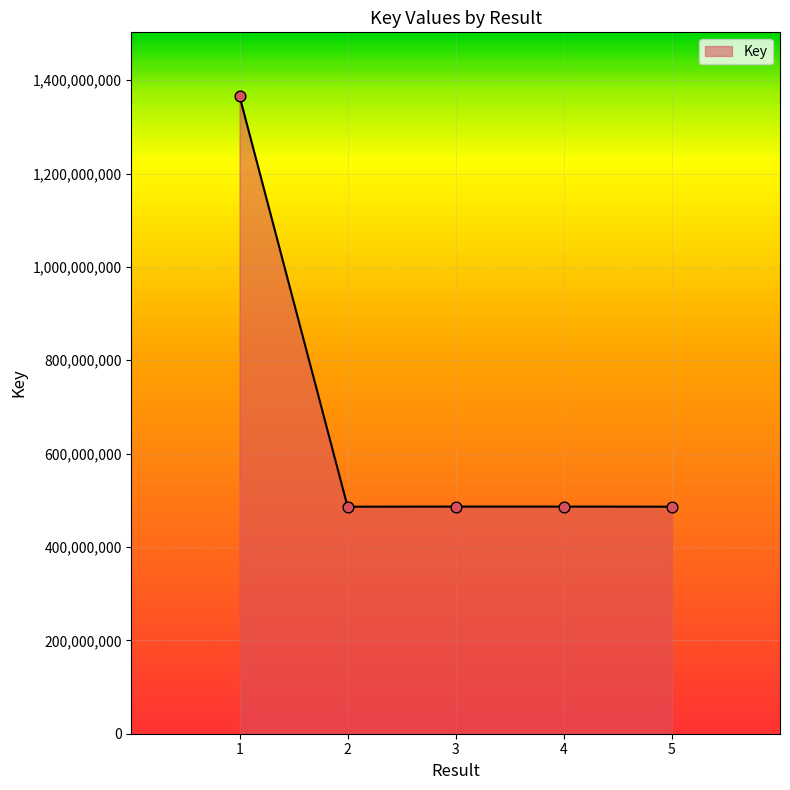

Between 4 and 1, which is larger?

1